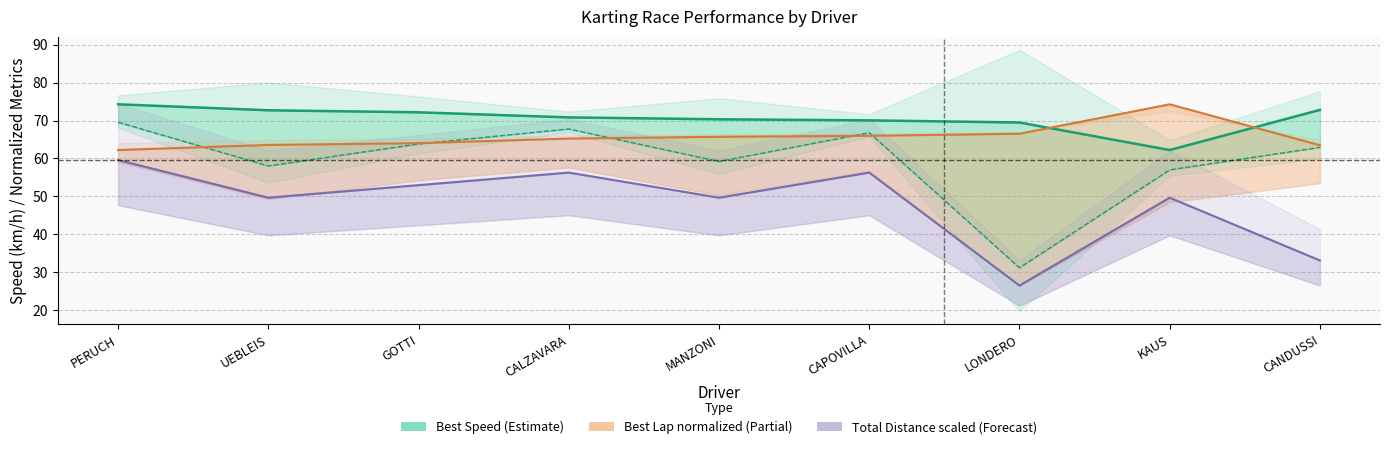

At which label does Average Speed reach its minimum?

LONDERO